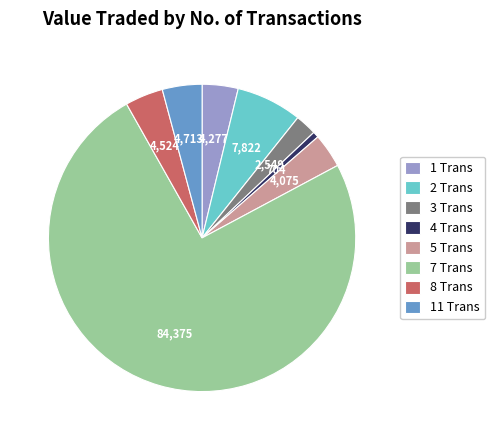

Approximately how many times larger is the value at 11 Trans compared to 1 Trans?

1.1